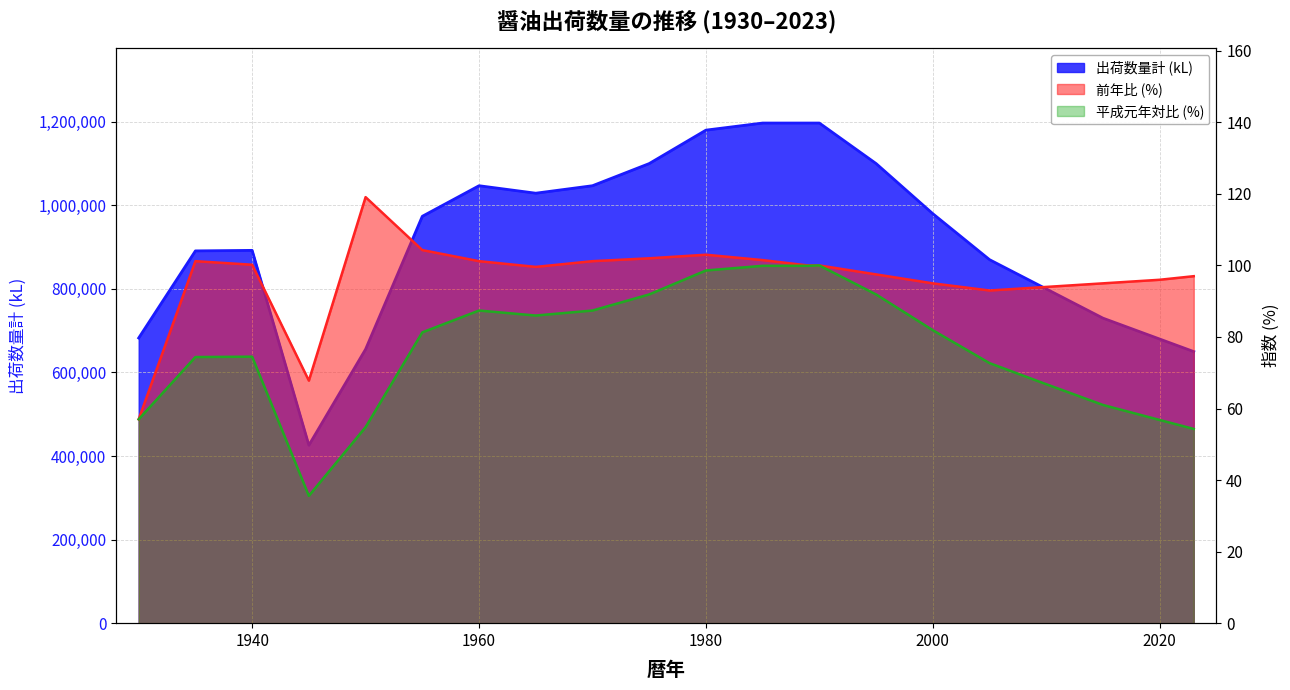

True or false: 平成元年対比 (%) and 出荷数量計 (kL) cross at least once.

False